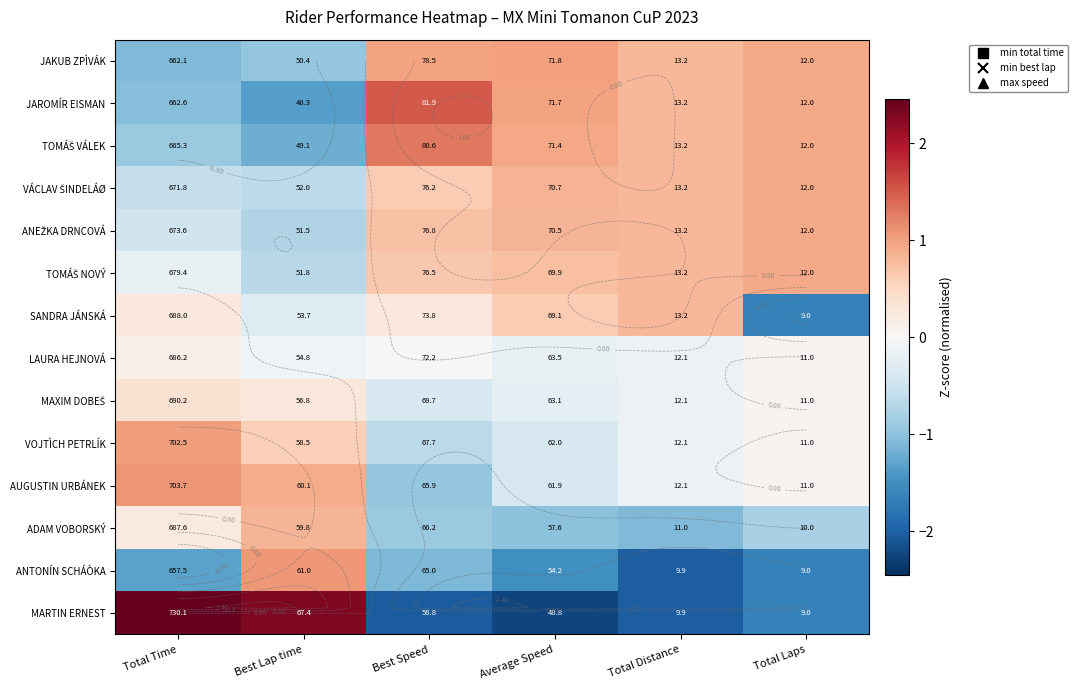

Is it true that ANEŽKA DRNCOVÁ equals 0.7 at Best Speed?

True